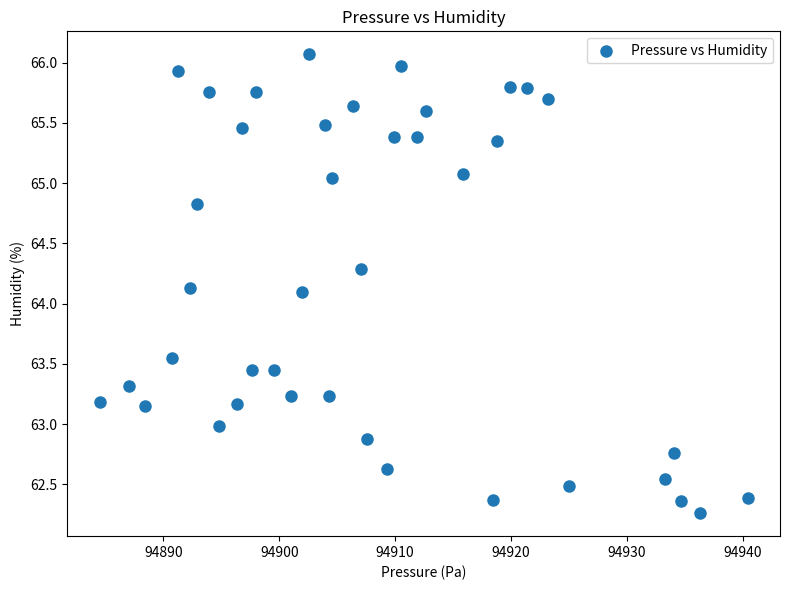

What is the range of X values (max minus min)?

55.9